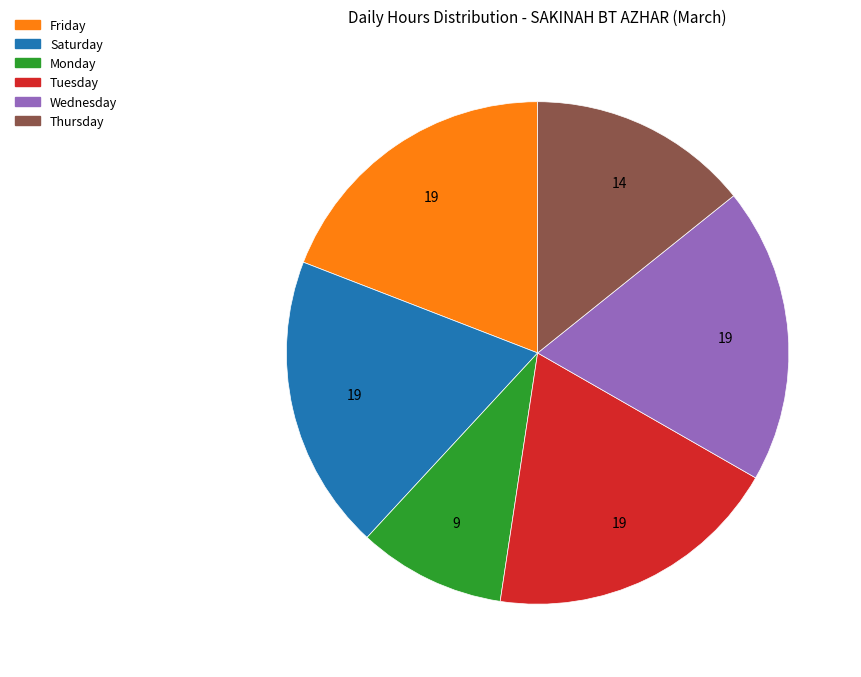

Is there a majority slice in this chart?

No